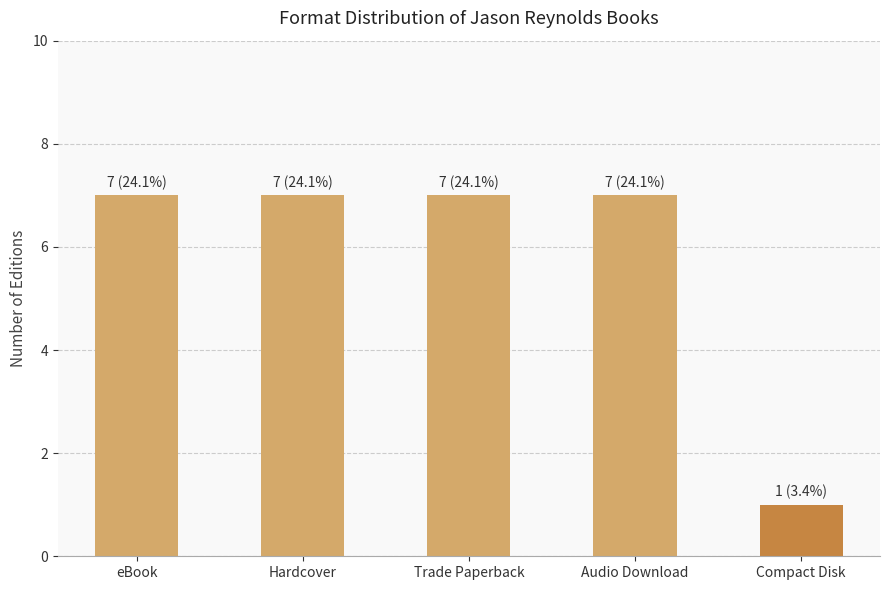

How many data points does each series have?

5